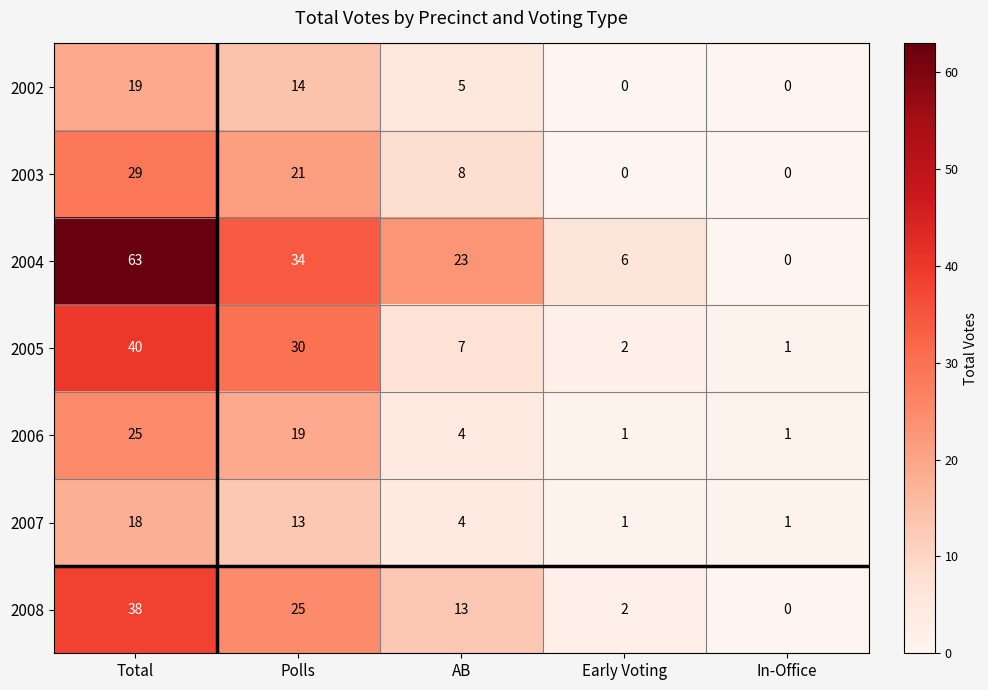

What is the difference between the second highest and minimum values in the 2008 series?

25